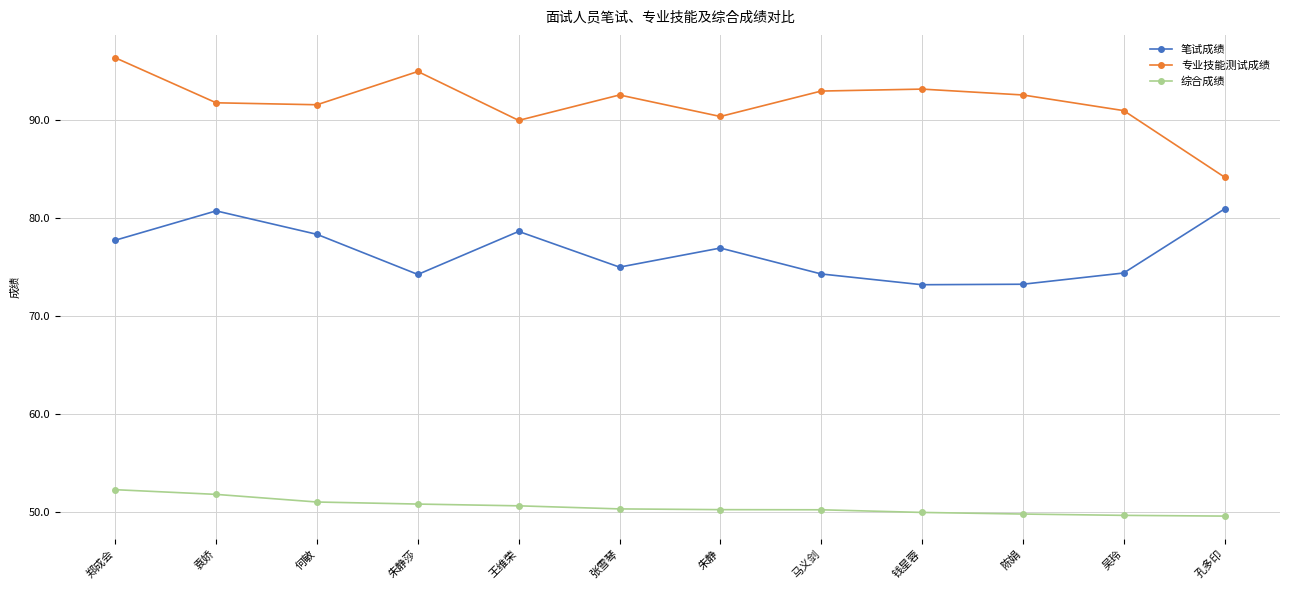

What is the highest value of the 笔试成绩 series?

81.0